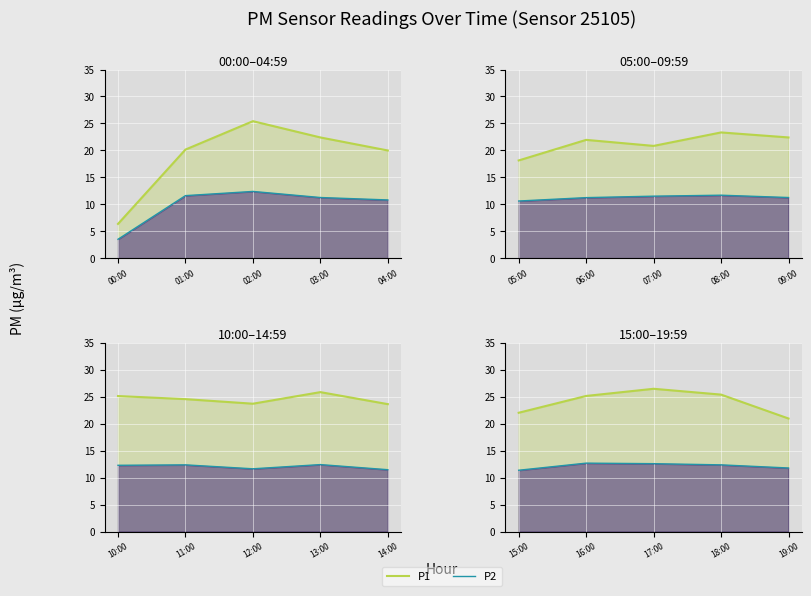

Rank the series by their average value, from highest to lowest.

P1, P2